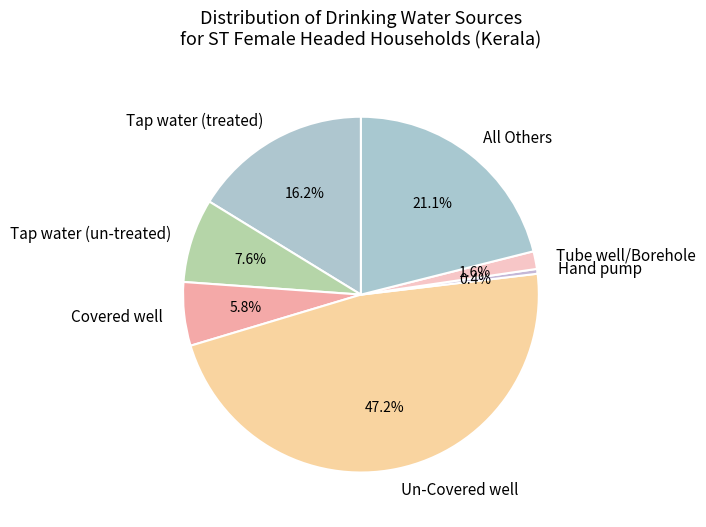

To the nearest percent, what percentage of the pie is Un-Covered well?

47%